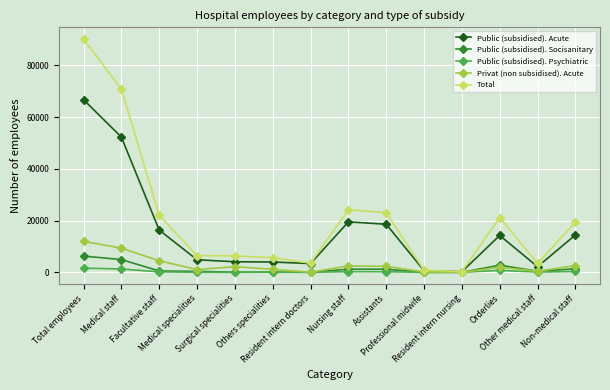

What is the highest value of the Public (subsidised). Acute series?

66719